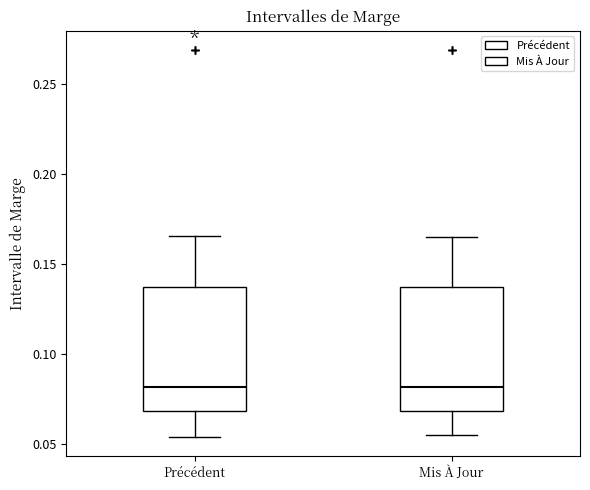

Reading left to right, transcribe this box plot: for each box, give where its median line is, the range the box spans, and where its two whiskers end, as read against the y-axis. The values are not printed on the chart, so give them approximately, as read against the axis.

Précédent: median 0.080, box 0.070 to 0.135, whiskers 0.055 to 0.165
Mis À Jour: median 0.080, box 0.070 to 0.135, whiskers 0.055 to 0.165